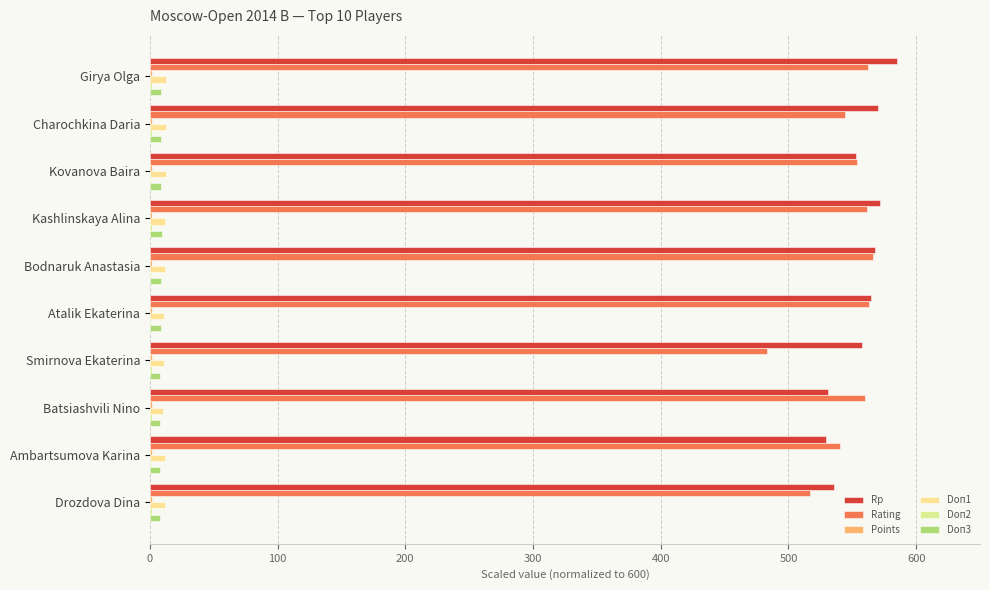

How many distinct data groups are displayed?

6